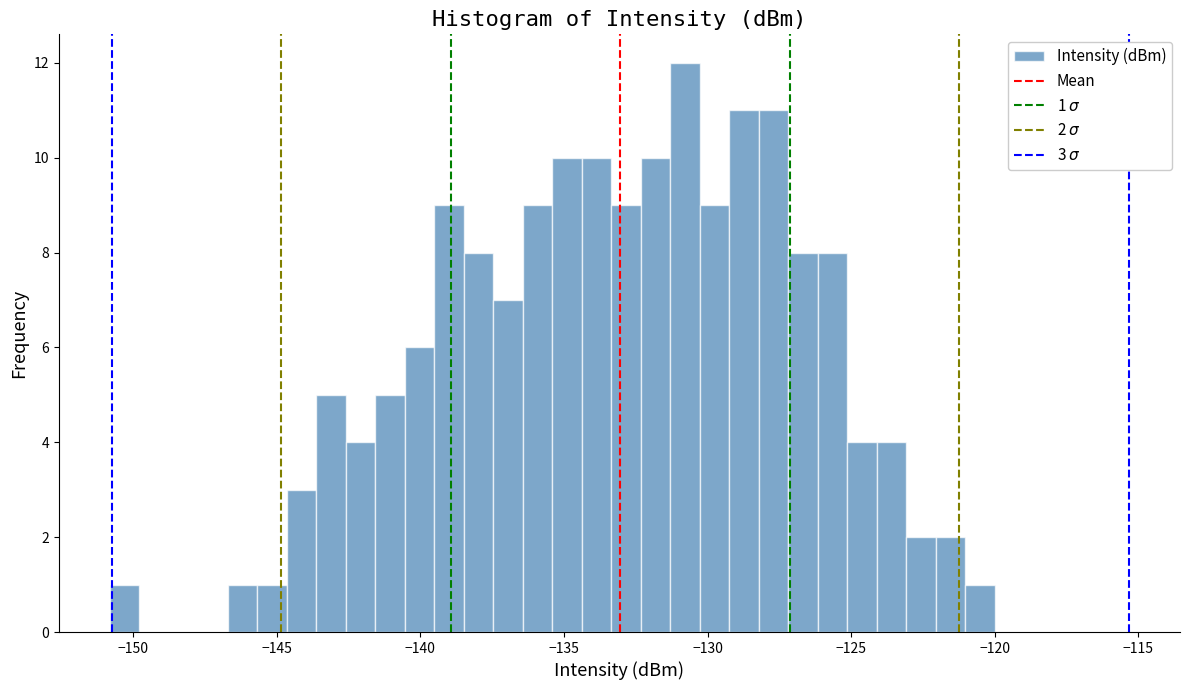

Around what value on the x-axis is the tallest bar? Give the approximate position of its centre, as read against the axis.

-131.0